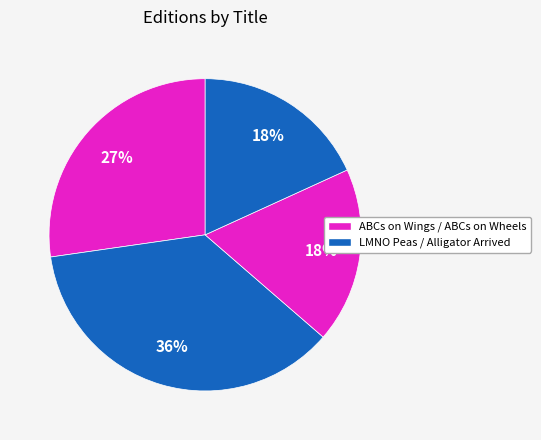

How many segments does this pie chart have?

4